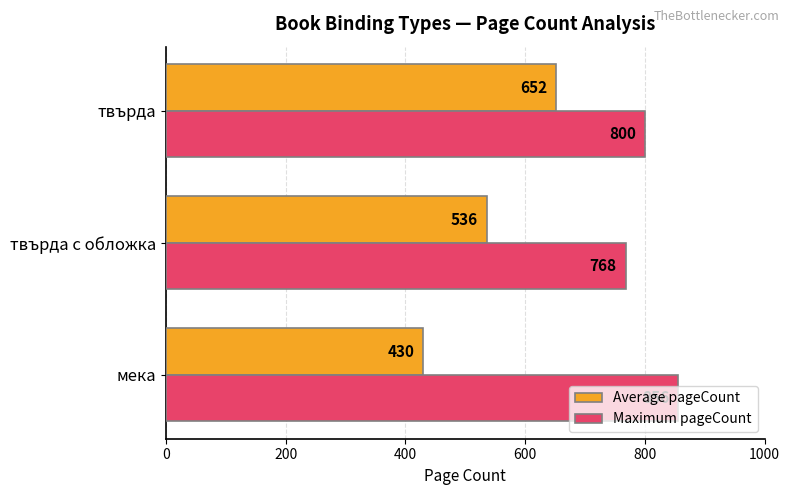

Rank the series by their average value, from highest to lowest.

Maximum pageCount, Average pageCount